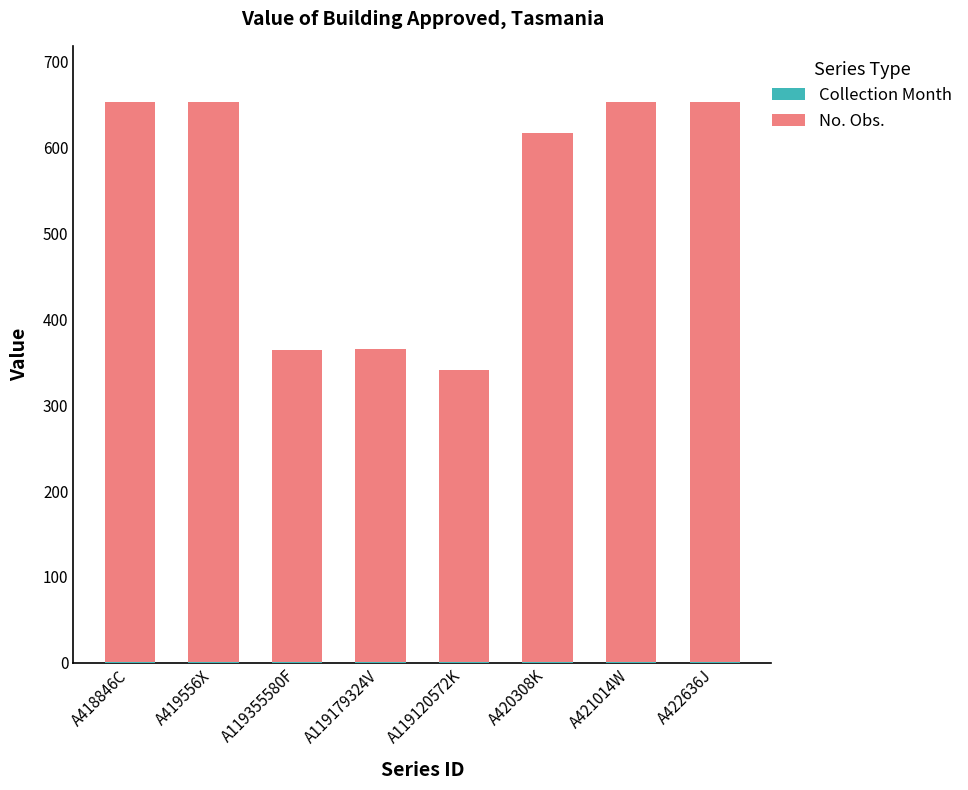

How many distinct data groups are displayed?

2